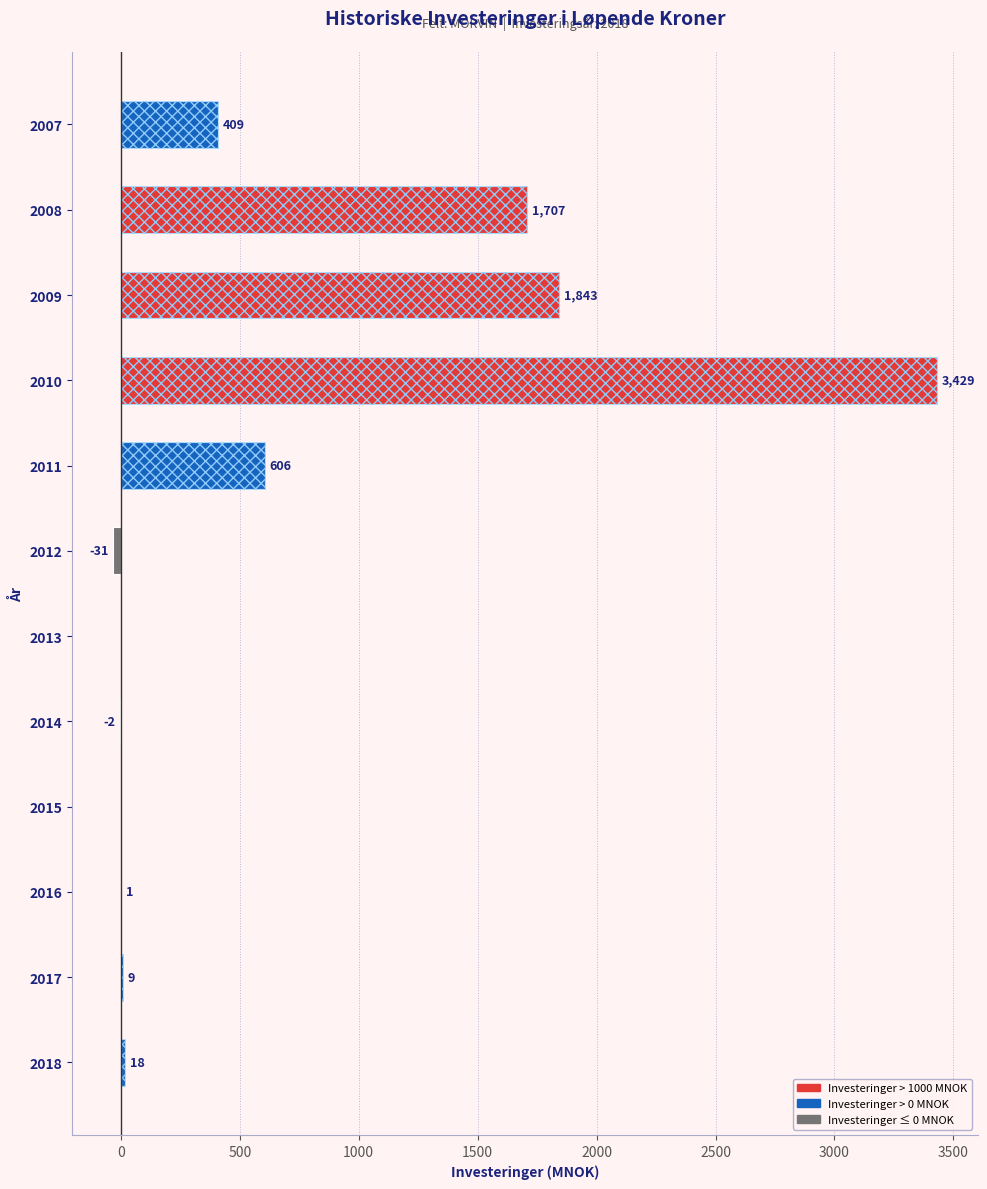

How many negative values are there?

2